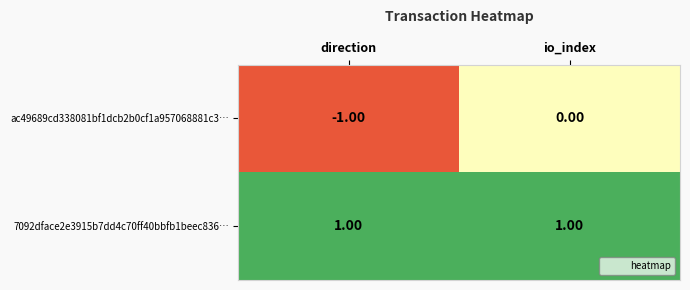

What is the greatest value displayed?

1